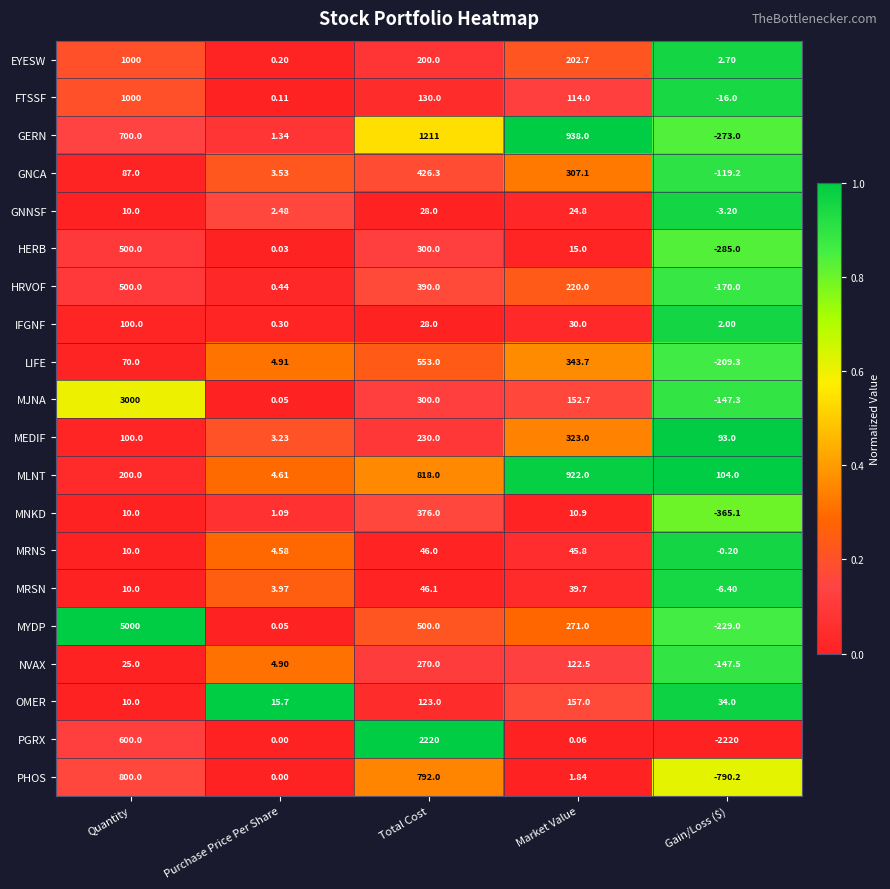

Which category has the highest value in the IFGNF series?

Quantity